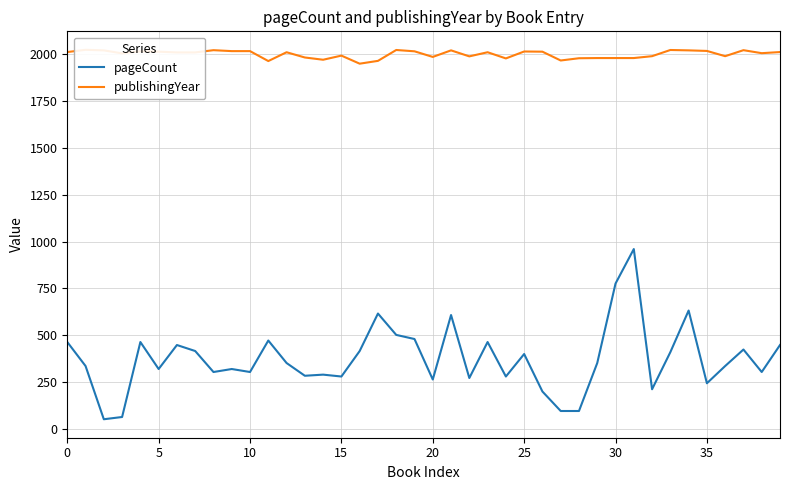

What is the difference between the maximum and minimum values in the pageCount series?

908